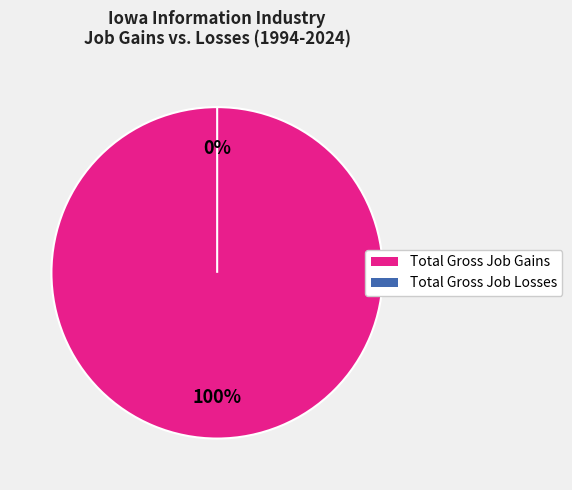

What is the largest slice in the pie chart?

Total Gross Job Gains